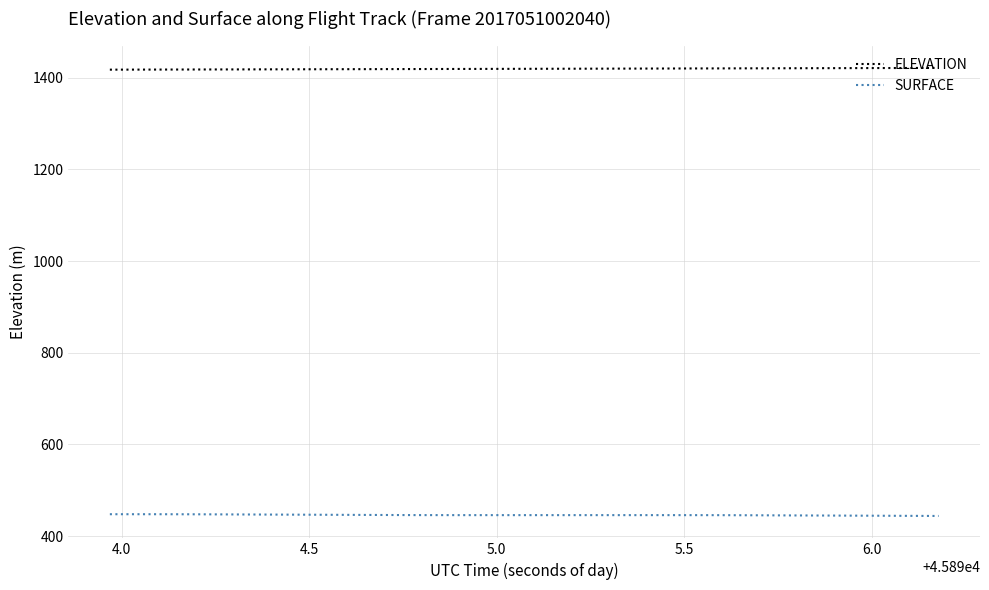

Which series has the largest total across all categories?

ELEVATION